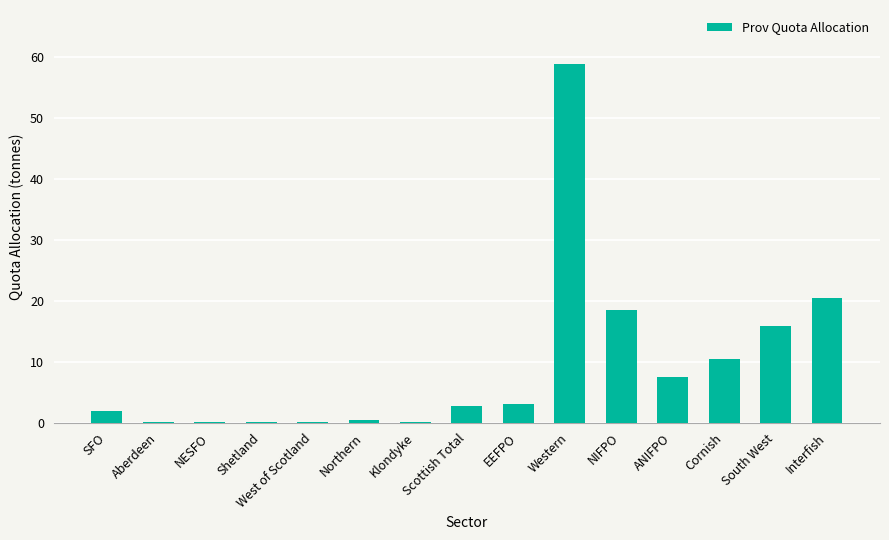

What is the average value?

9.3